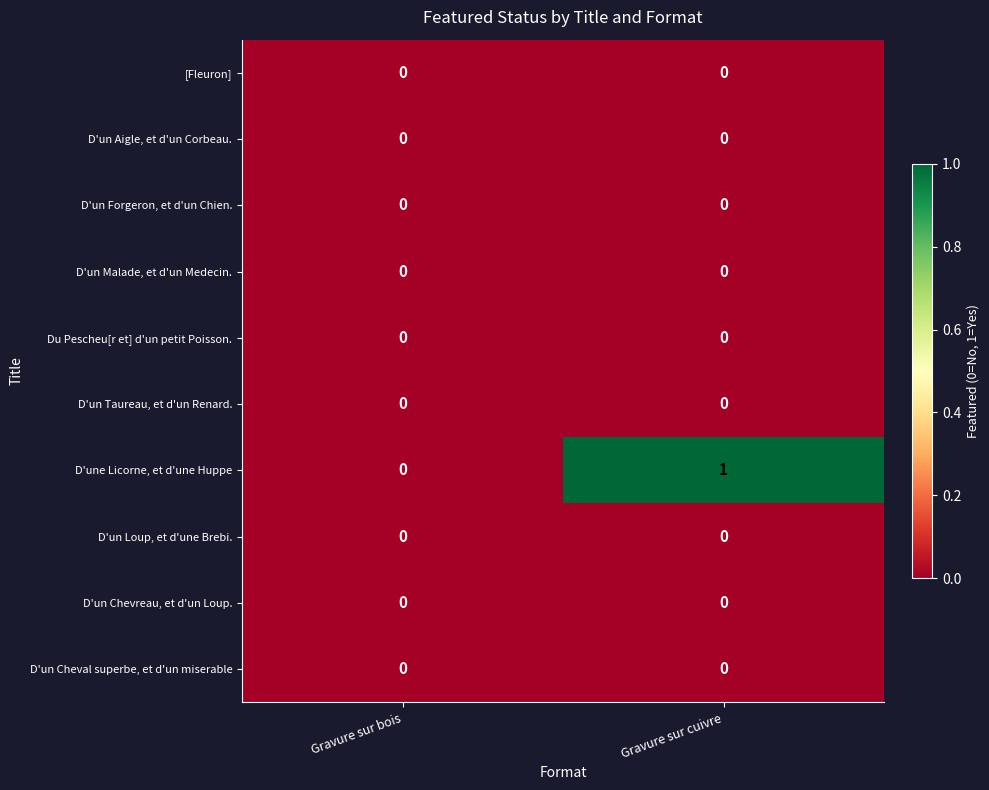

Reading right to left, transcribe all the data shown in this chart.

[Fleuron]: 0	0
D'un Aigle, et d'un Corbeau.: 0	0
D'un Forgeron, et d'un Chien.: 0	0
D'un Malade, et d'un Medecin.: 0	0
Du Pescheu[r et] d'un petit Poisson.: 0	0
D'un Taureau, et d'un Renard.: 0	0
D'une Licorne, et d'une Huppe: 1	0
D'un Loup, et d'une Brebi.: 0	0
D'un Chevreau, et d'un Loup.: 0	0
D'un Cheval superbe, et d'un miserable: 0	0